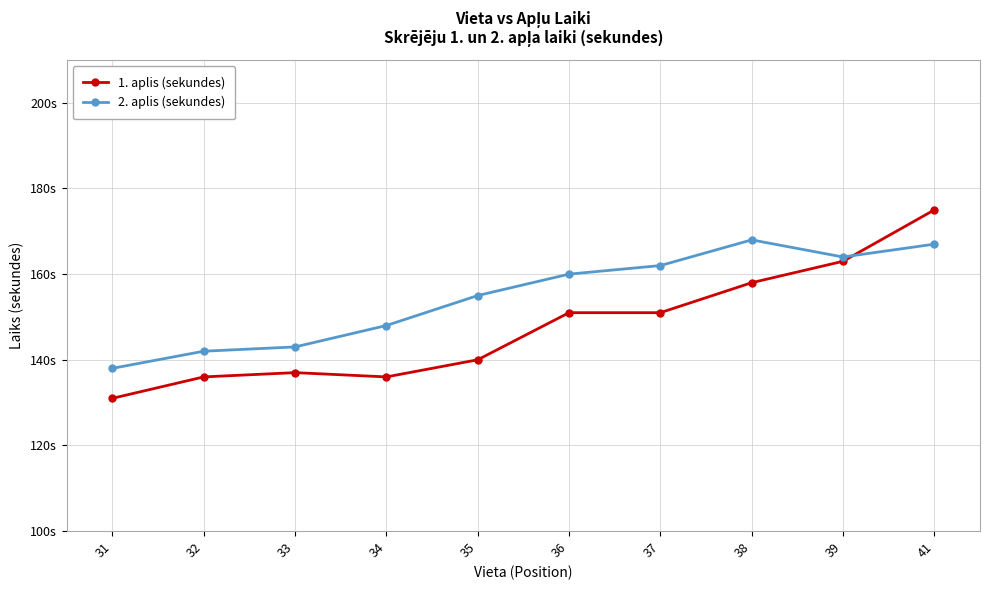

What is the average value of the 2. aplis (sekundes) series?

155